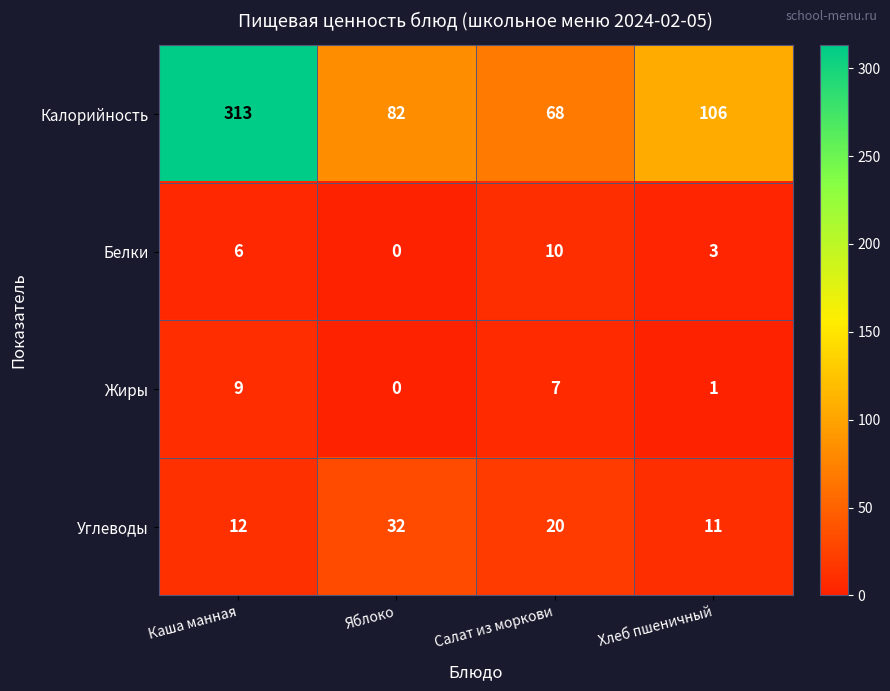

What is the difference between the second highest and second lowest values in the Калорийность series?

24